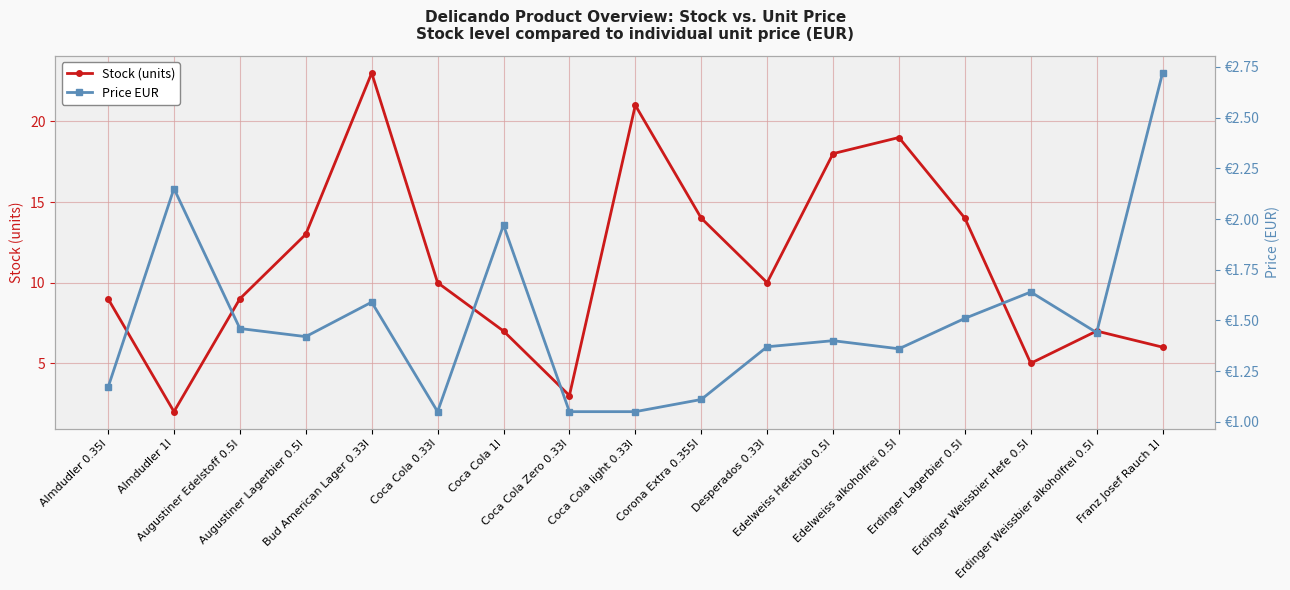

What is the label of the 9th point from the right?

Coca Cola light 0.33l